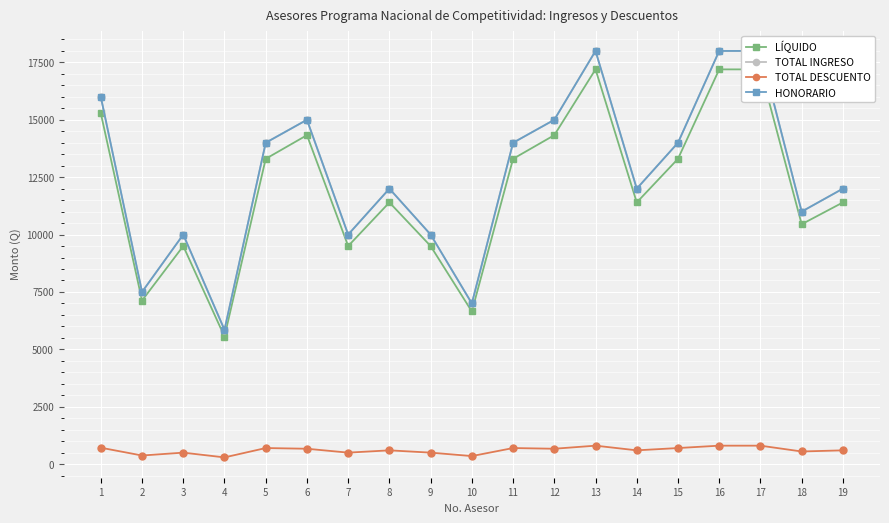

True or false: TOTAL INGRESO and HONORARIO intersect in this chart.

False